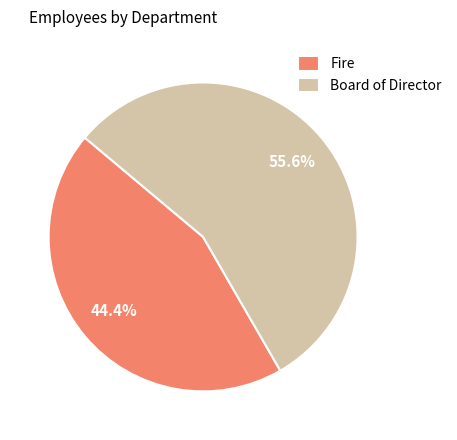

What is the smallest slice in the pie chart?

Fire